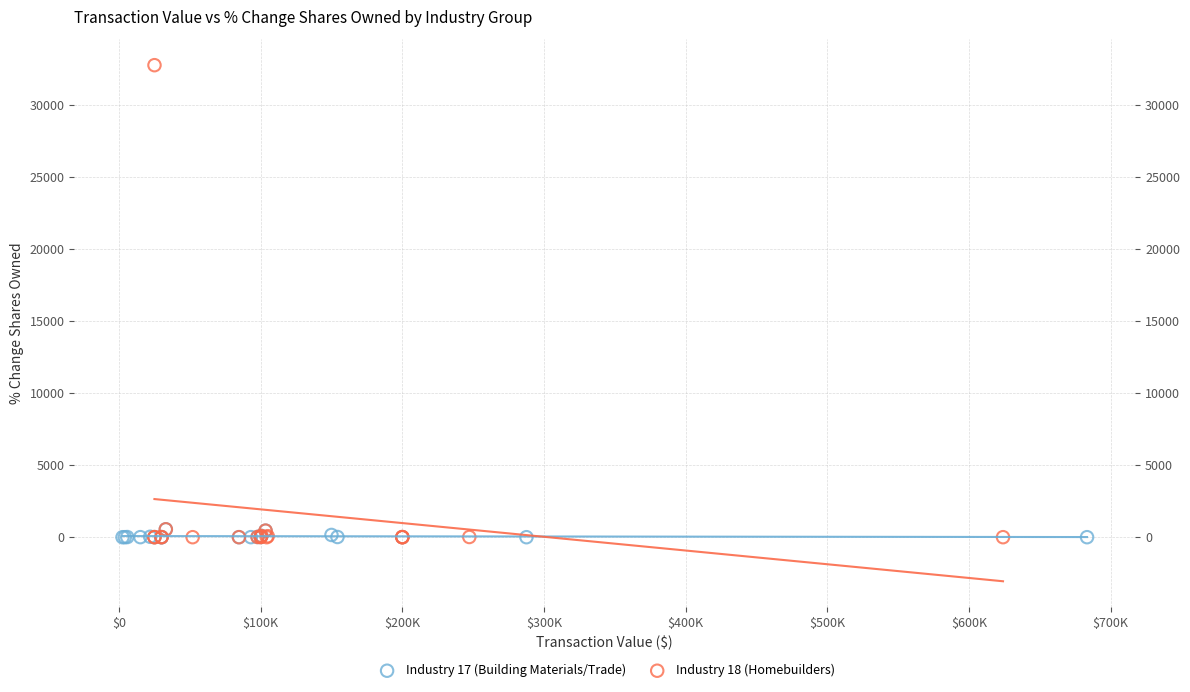

Which series has the widest spread of Y values?

Industry 18 (Homebuilders)